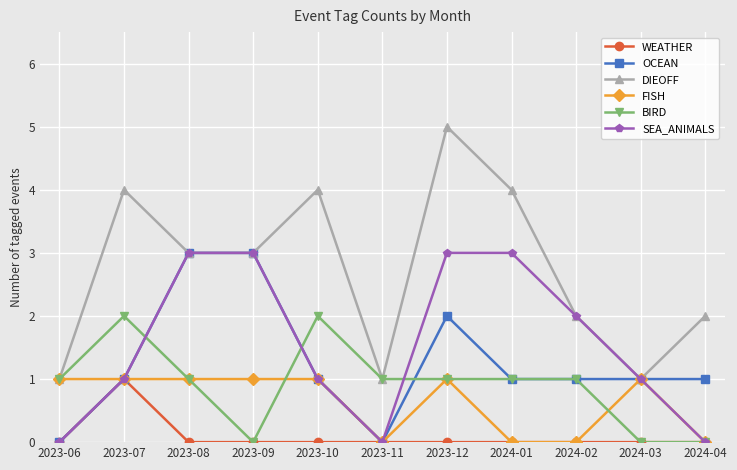

Is it true that DIEOFF equals 1 at 2024-04?

False